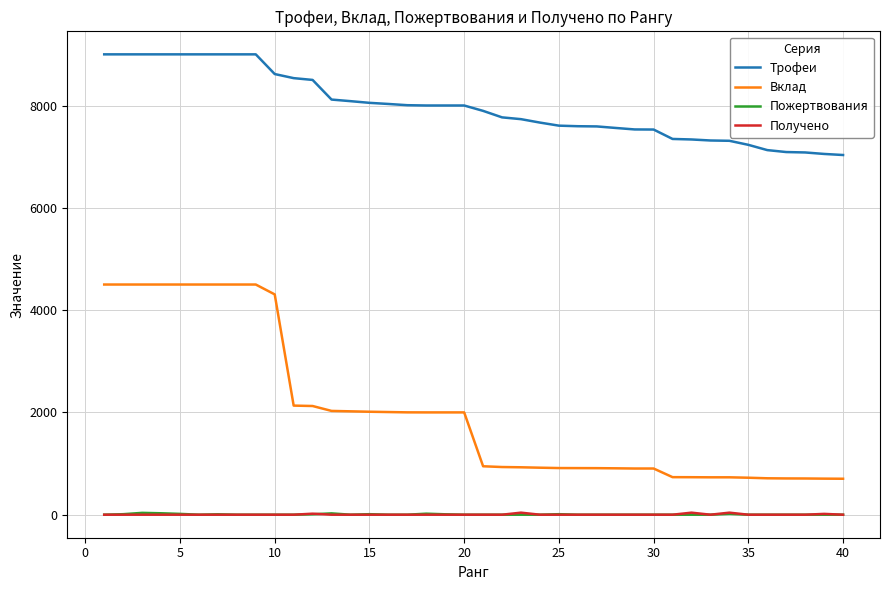

Which series has the largest total across all categories?

Трофеи